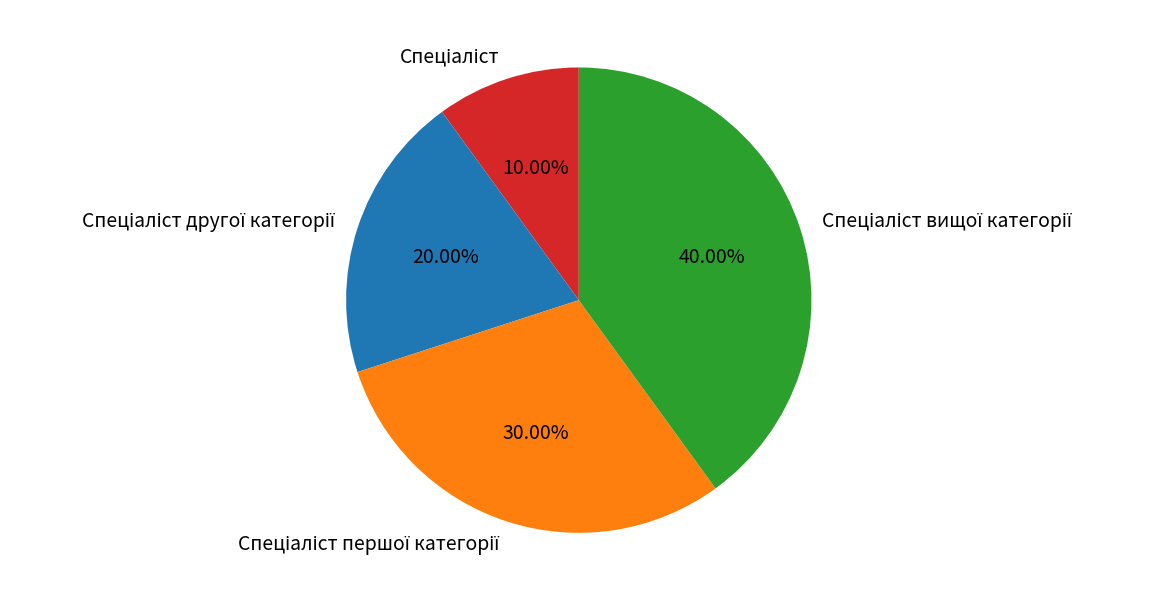

Is there a majority slice in this chart?

No